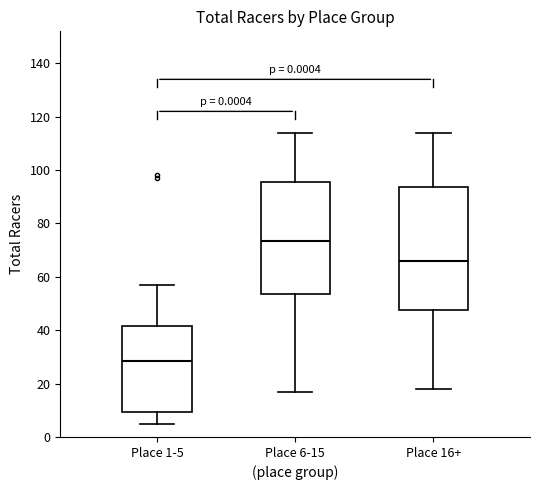

Reading left to right, read every box against the y-axis: the position of its median line, the range the box covers, and the ends of its whiskers. The values are not printed on the chart, so give them approximately, as read against the axis.

Place 1-5: median 28, box 10 to 42, whiskers 6 to 58
Place 6-15: median 74, box 54 to 96, whiskers 18 to 114
Place 16+: median 66, box 48 to 94, whiskers 18 to 114